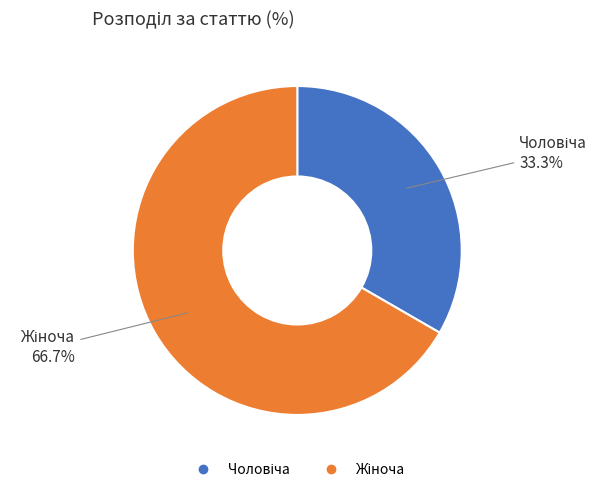

Does any single category account for the majority?

Yes